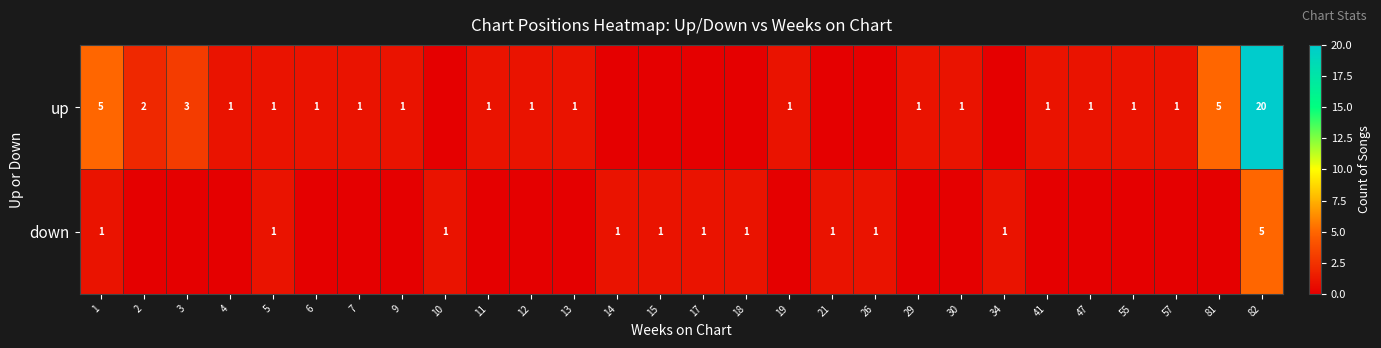

True or false: down has a value of 1 at 34.

True